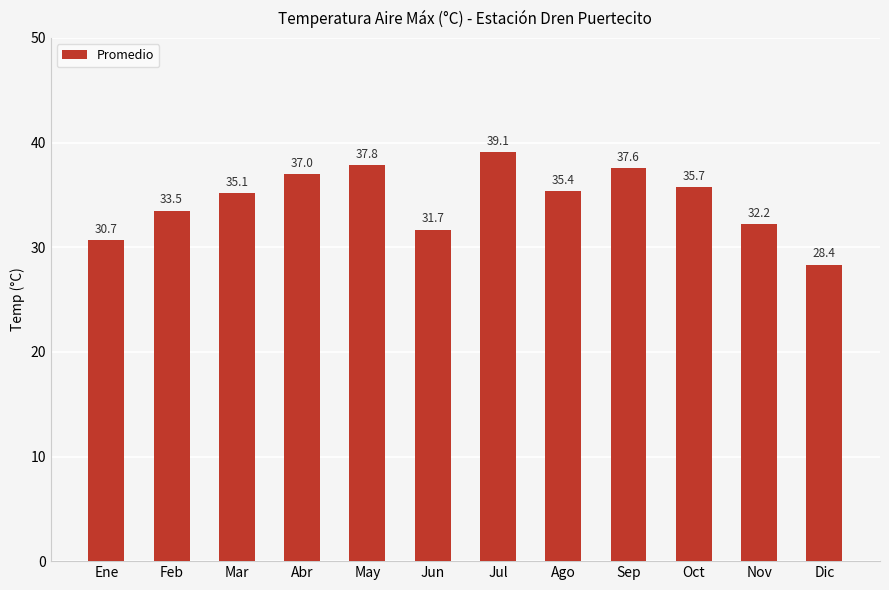

What is the sum of all values?

414.2